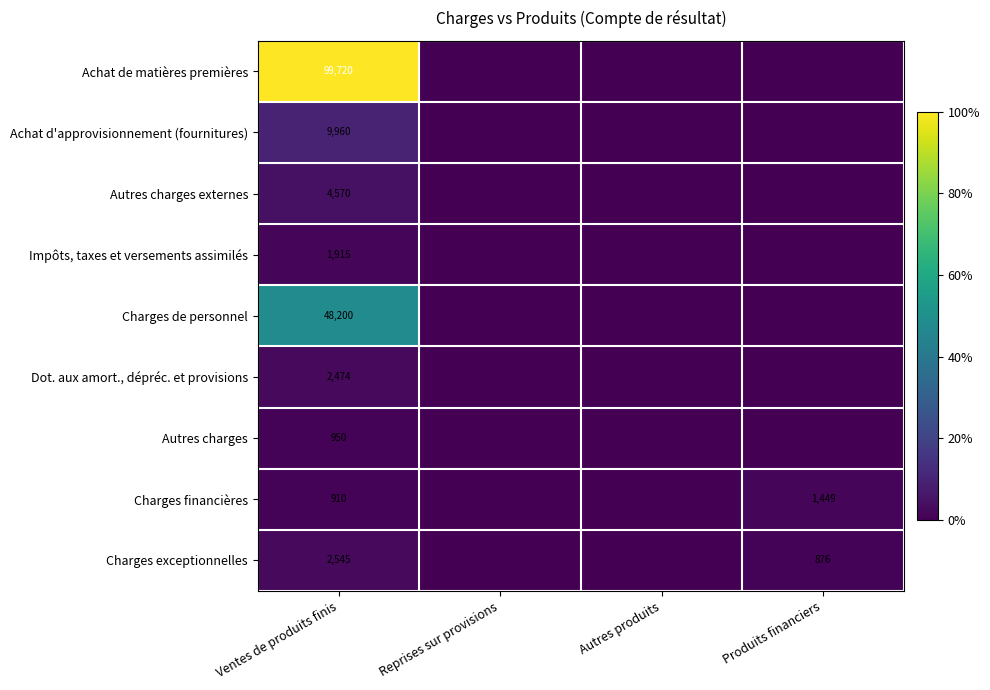

True or false: Autres charges has a value of 950 at Ventes de produits finis.

True